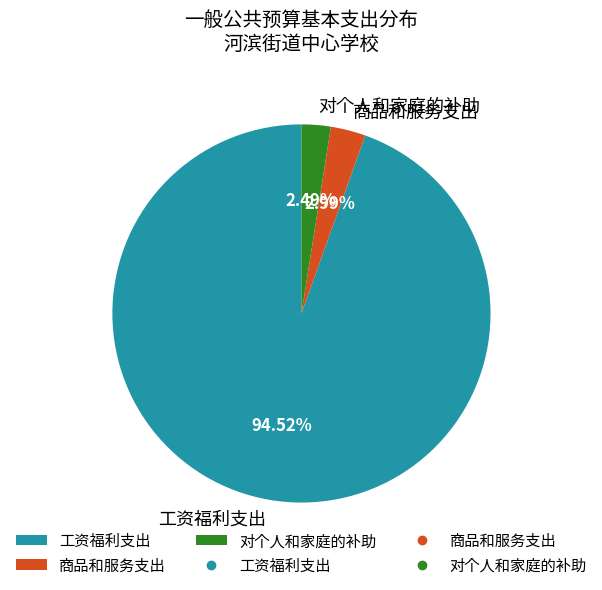

True or false: 商品和服务支出 accounts for 3% of the total.

True